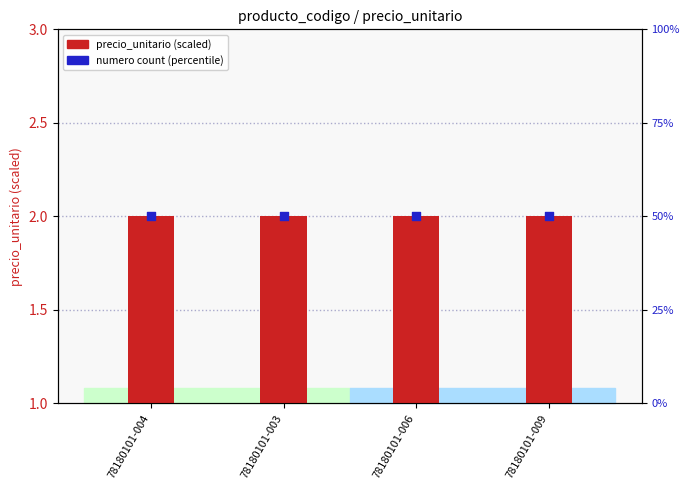

What is the total value across all series at 78180101-009?

52